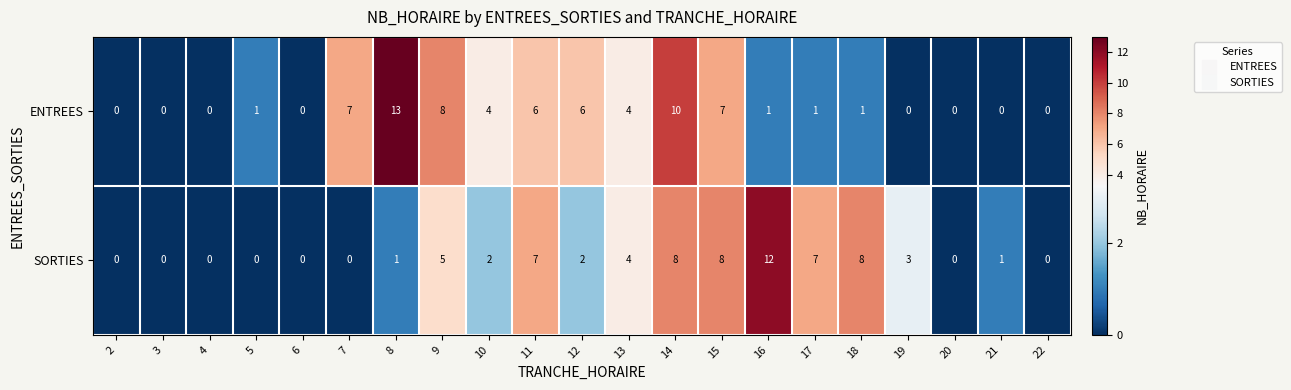

How many series are shown in this chart?

2